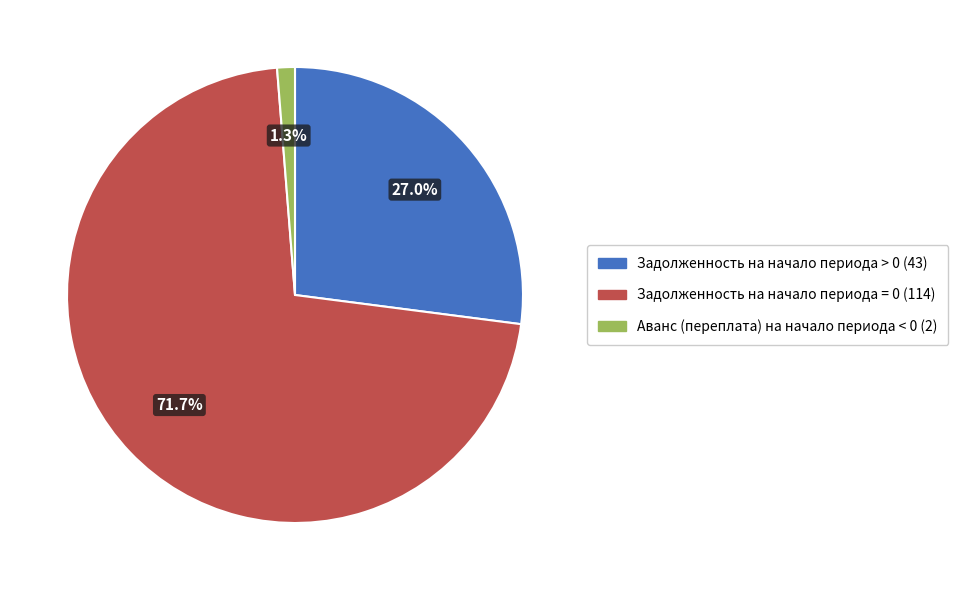

How many slices are in this pie chart?

3